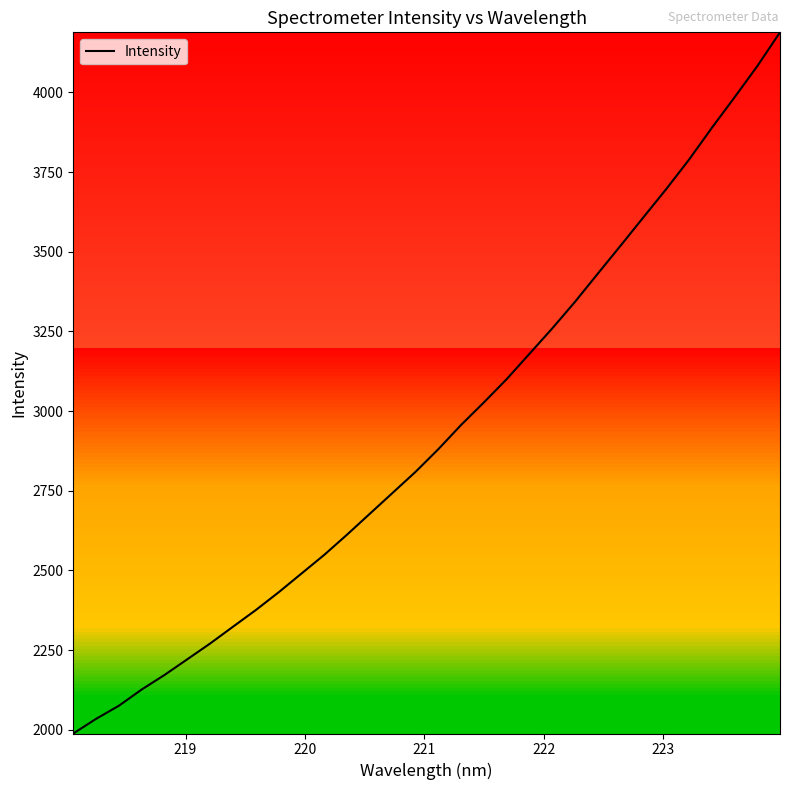

True or false: there are more than 0 points higher than both neighbors.

False